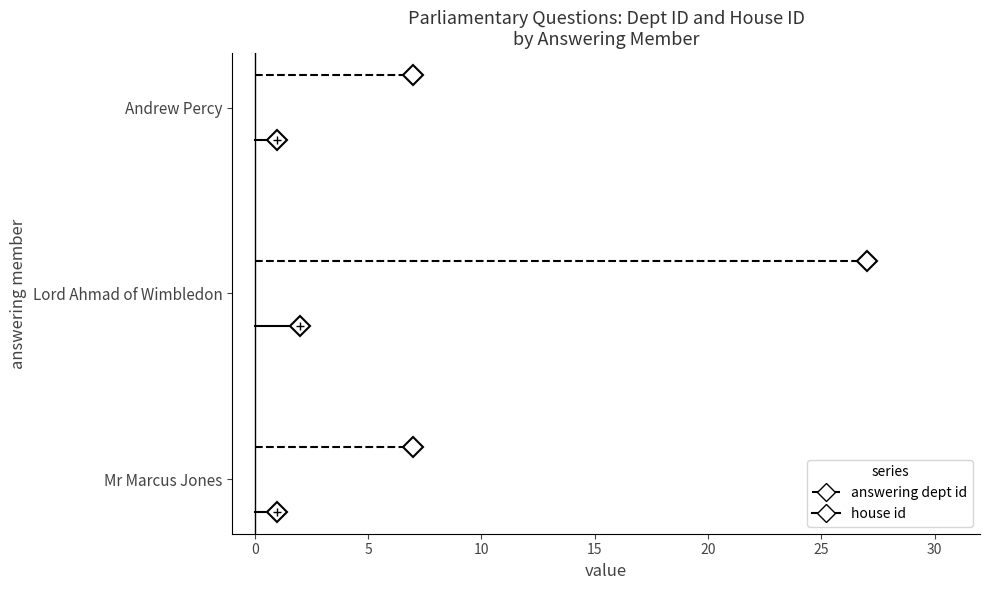

True or false: answering dept id has a value of 0.1 at 0.

False